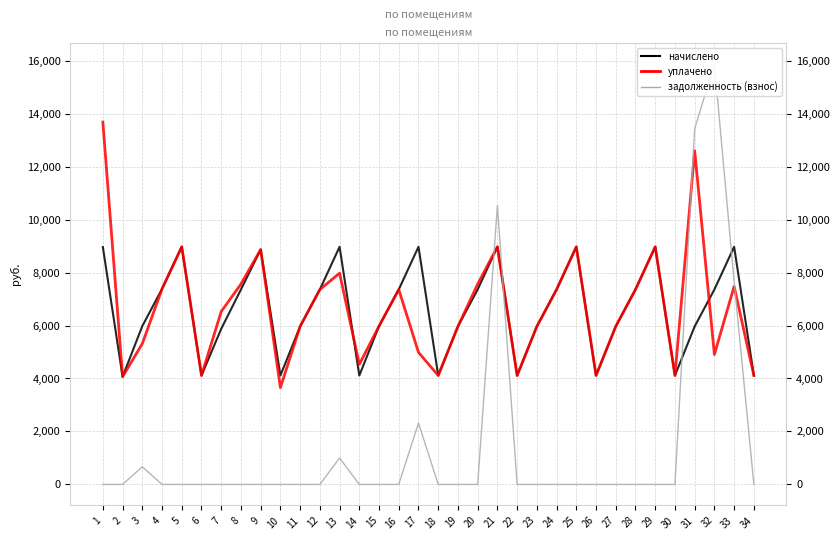

Which label corresponds to the smallest value in the chart?

1